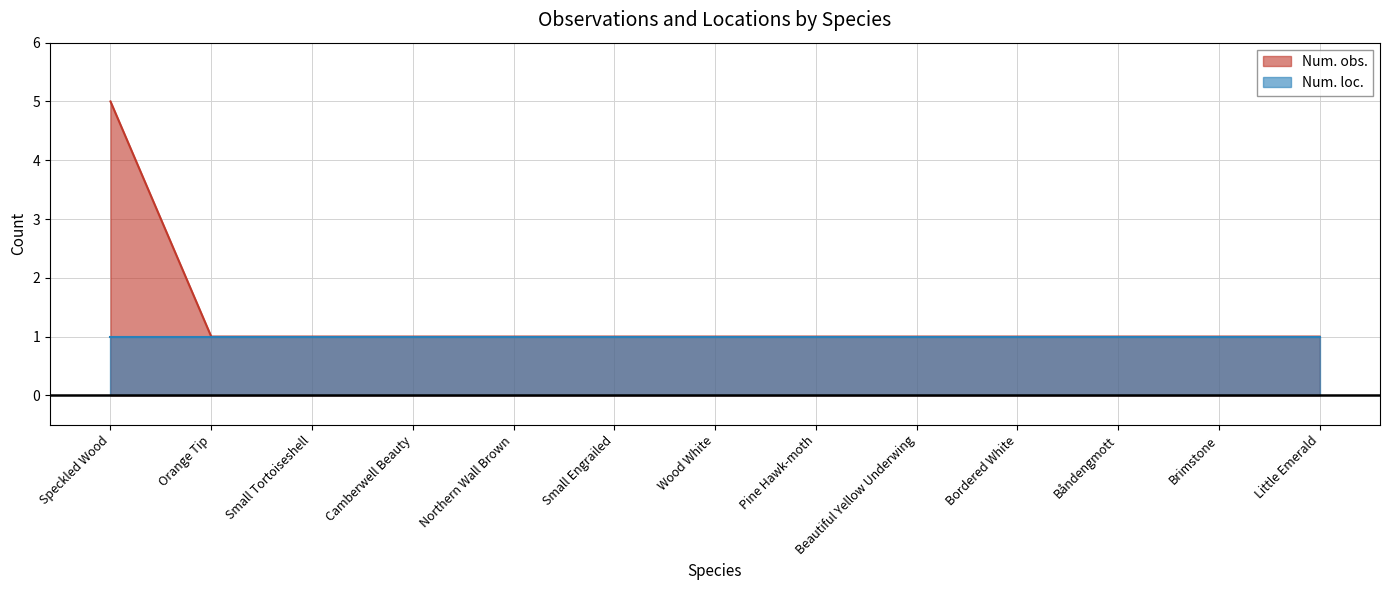

What value does the data have at Camberwell Beauty?

1